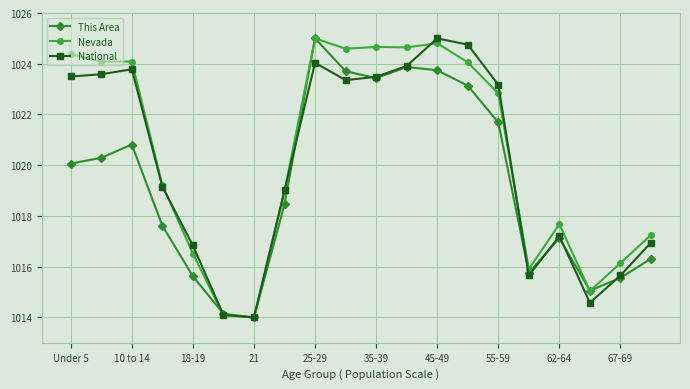

At how many categories does at least one series exceed 1022?

10